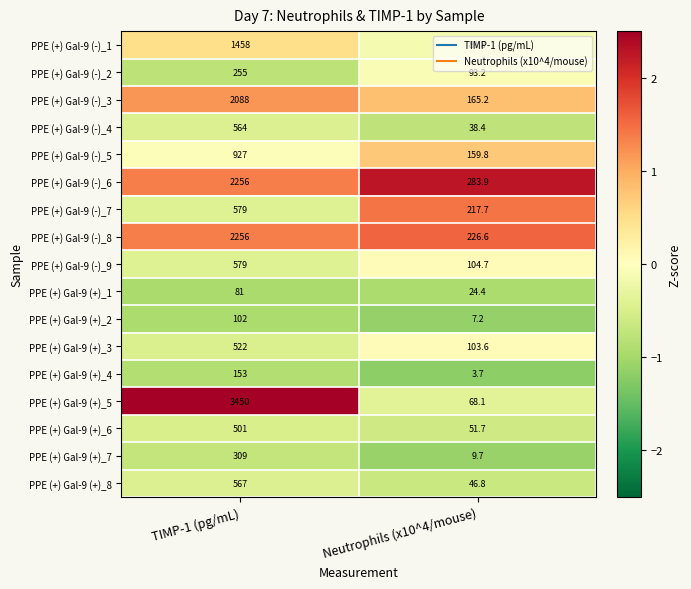

What is the spread (max minus min) of values at Neutrophils (x10^4/mouse)?

280.2